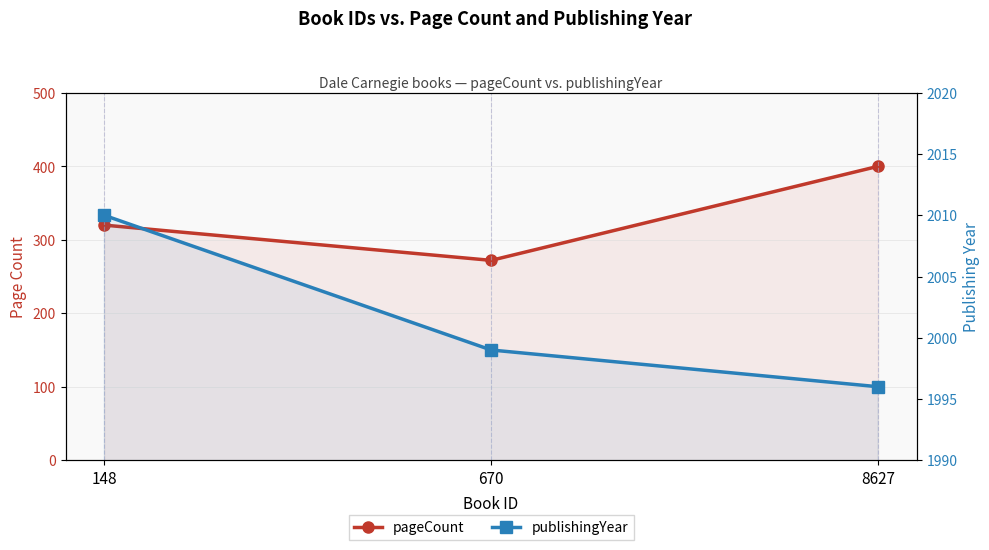

True or false: publishingYear has a value of 1996 at 8627.

True